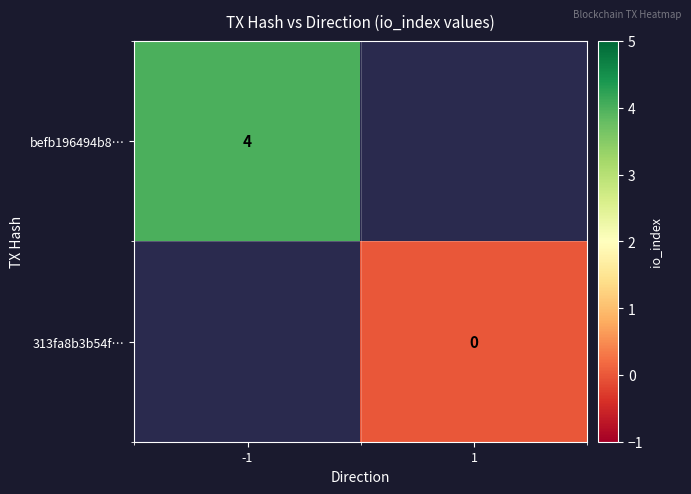

Is it true that befb196494b8… equals 6 at -1?

False